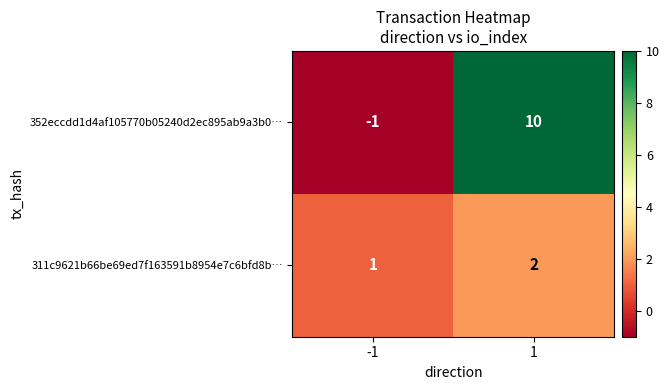

Which category has the highest value across all series?

1